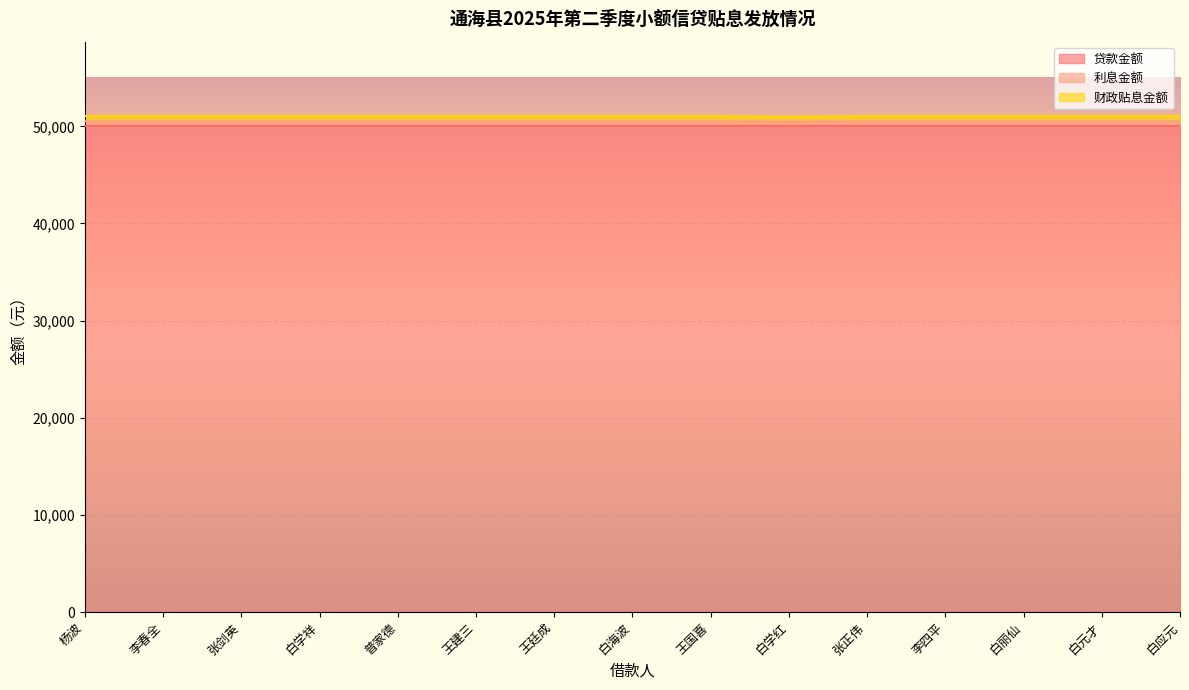

What is the maximum value for 财政贴息金额?

51058.6